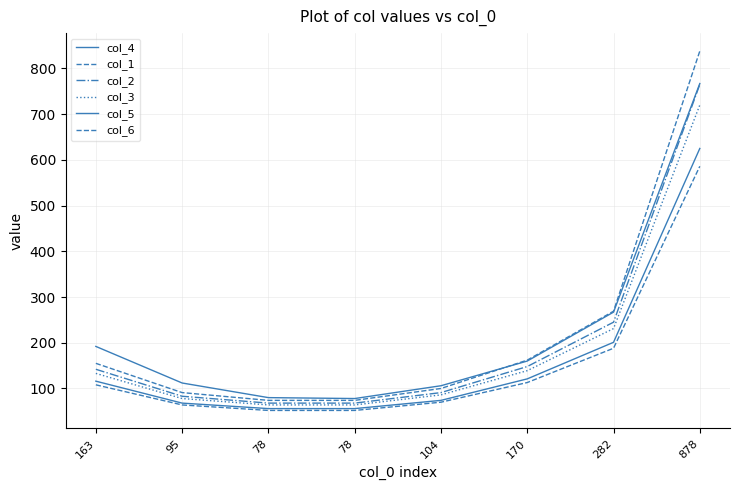

What is the label of the 7th point from the right?

95